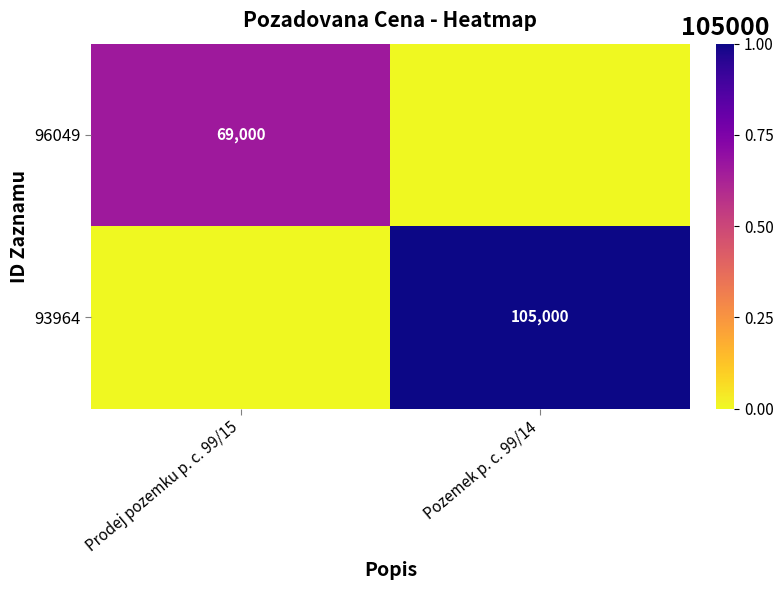

Is it true that 96049 equals 69000 at Prodej pozemku p. c. 99/15?

True